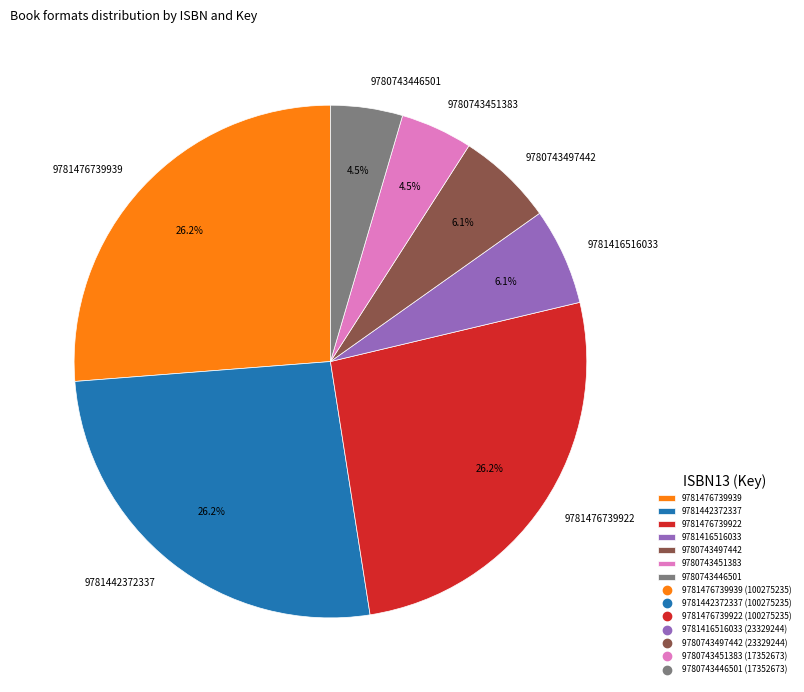

Is there a majority slice in this chart?

No